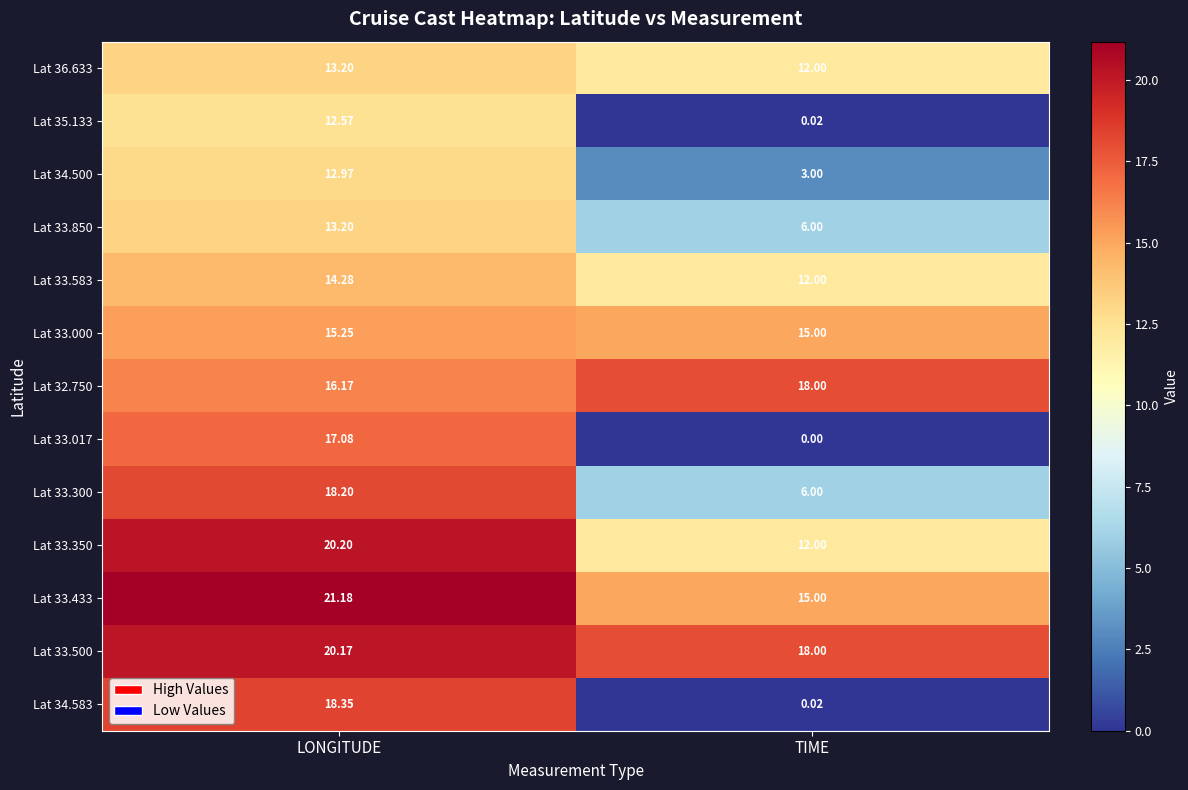

At which category is the sum across all series the highest?

LONGITUDE